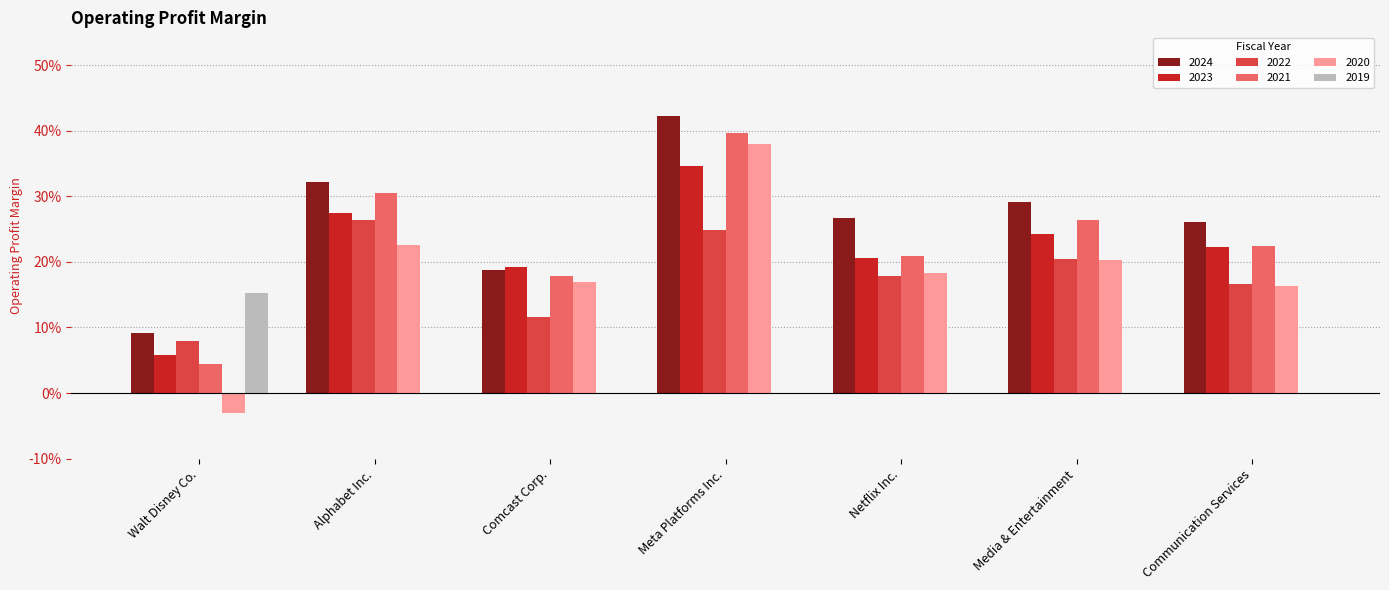

Which category has the lowest value across all series?

Walt Disney Co.